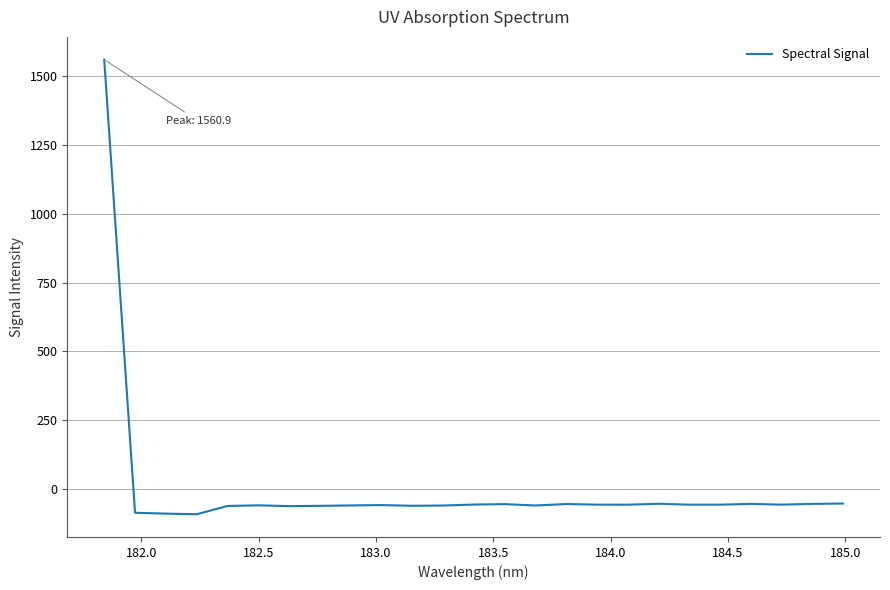

What is the difference between the maximum and minimum values?

1652.5